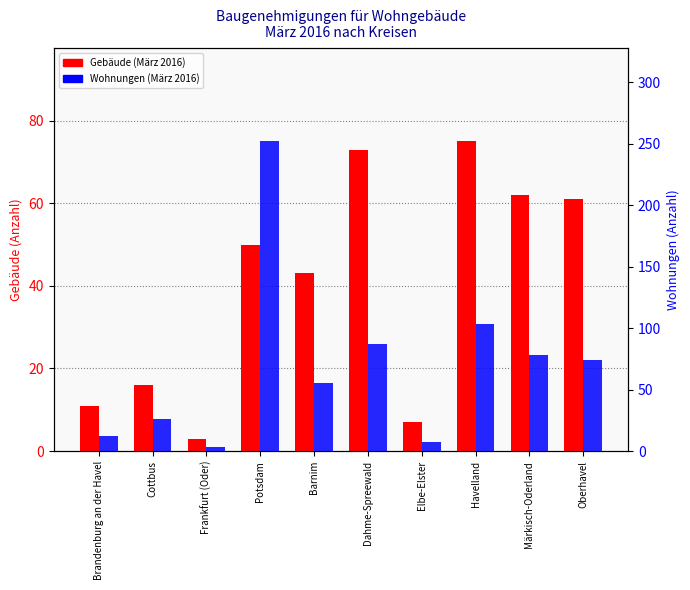

What is the highest value of the Wohnungen (März 2016) series?

252